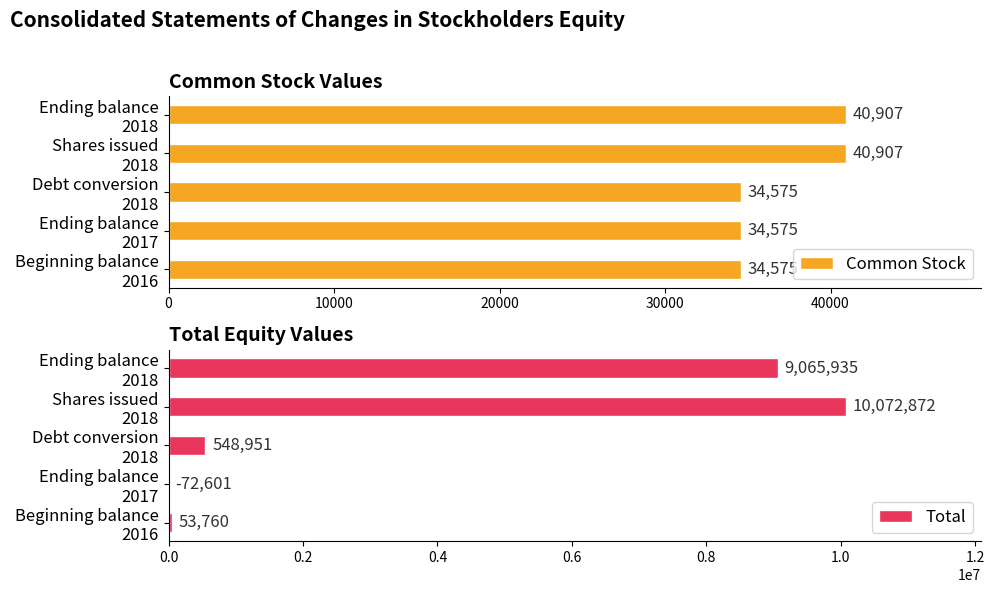

How many categories are shown in the chart?

5